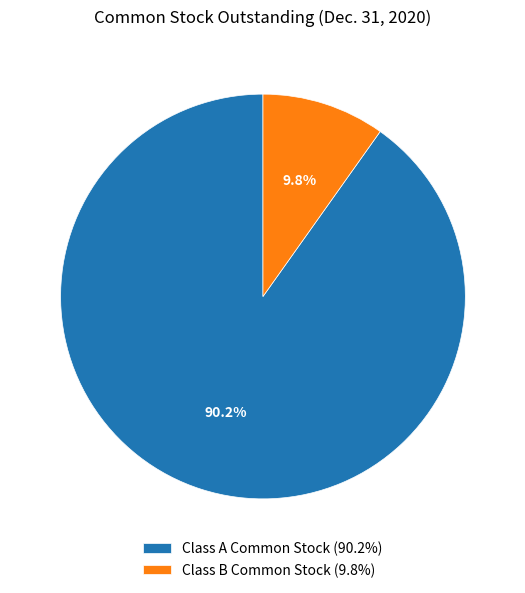

What percentage is the Class B Common Stock slice, to the nearest percent?

10%